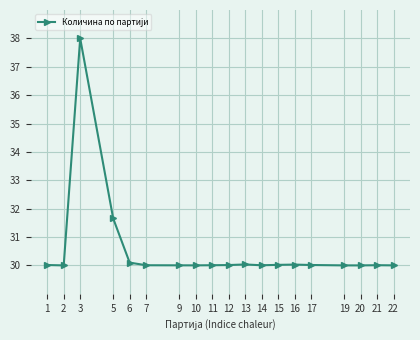

Which has a higher value, 15 or 5?

5